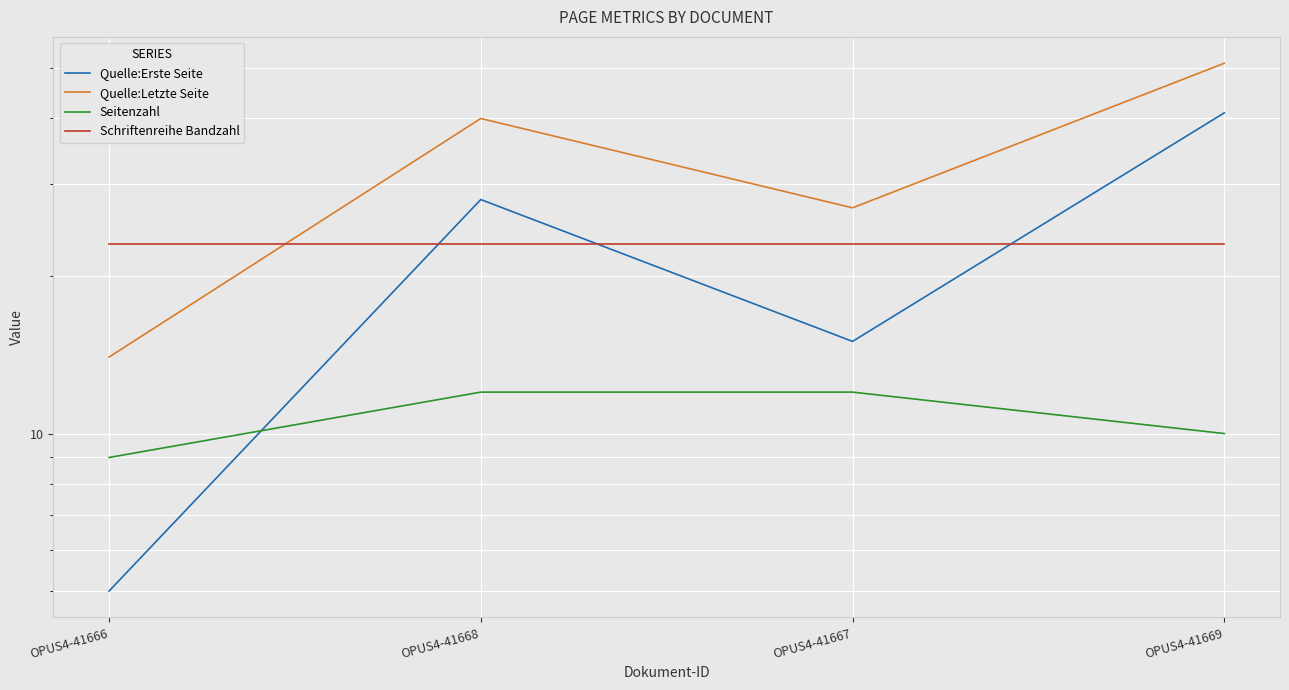

Reading right to left, transcribe all the data shown in this chart.

Quelle:Erste Seite: 41	15	28	5
Quelle:Letzte Seite: 51	27	40	14
Seitenzahl: 10	12	12	9
Schriftenreihe Bandzahl: 23	23	23	23